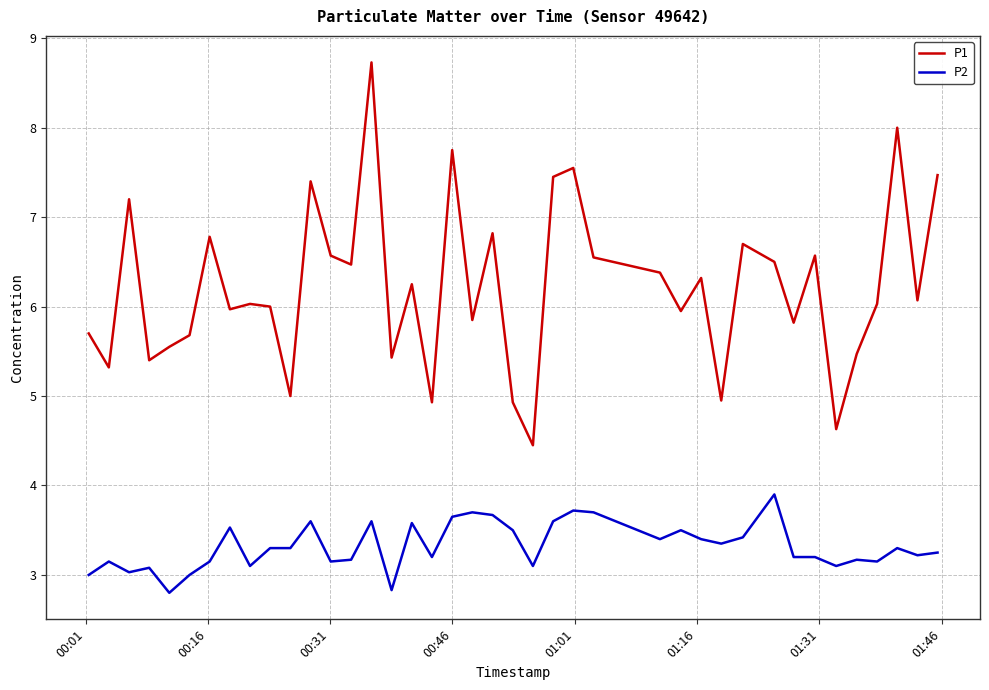

True or false: P2 and P1 intersect in this chart.

False